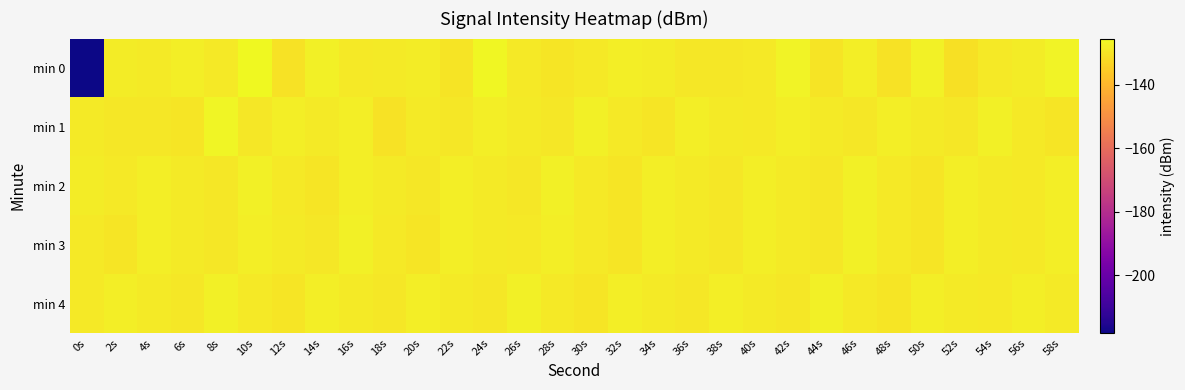

Which series has the largest range (max minus min)?

min 0